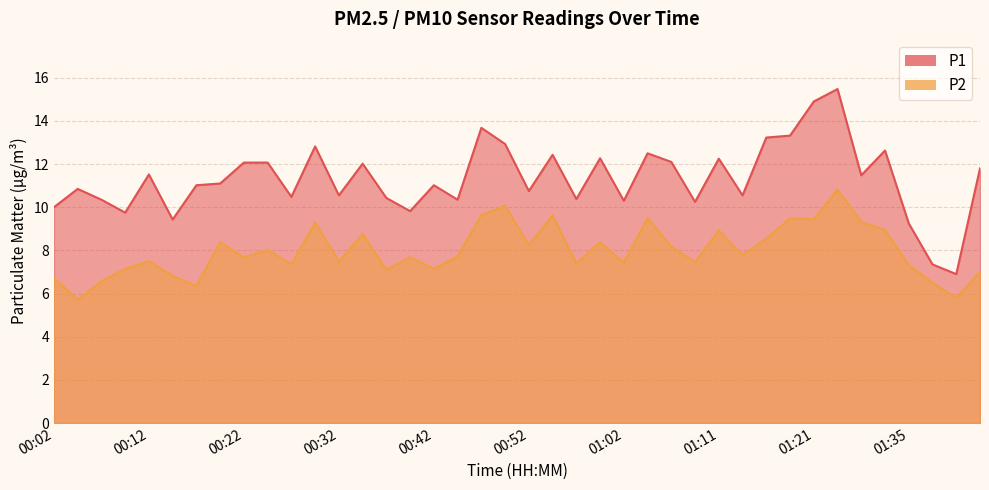

True or false: P1 has more than 2 interior local peaks.

True